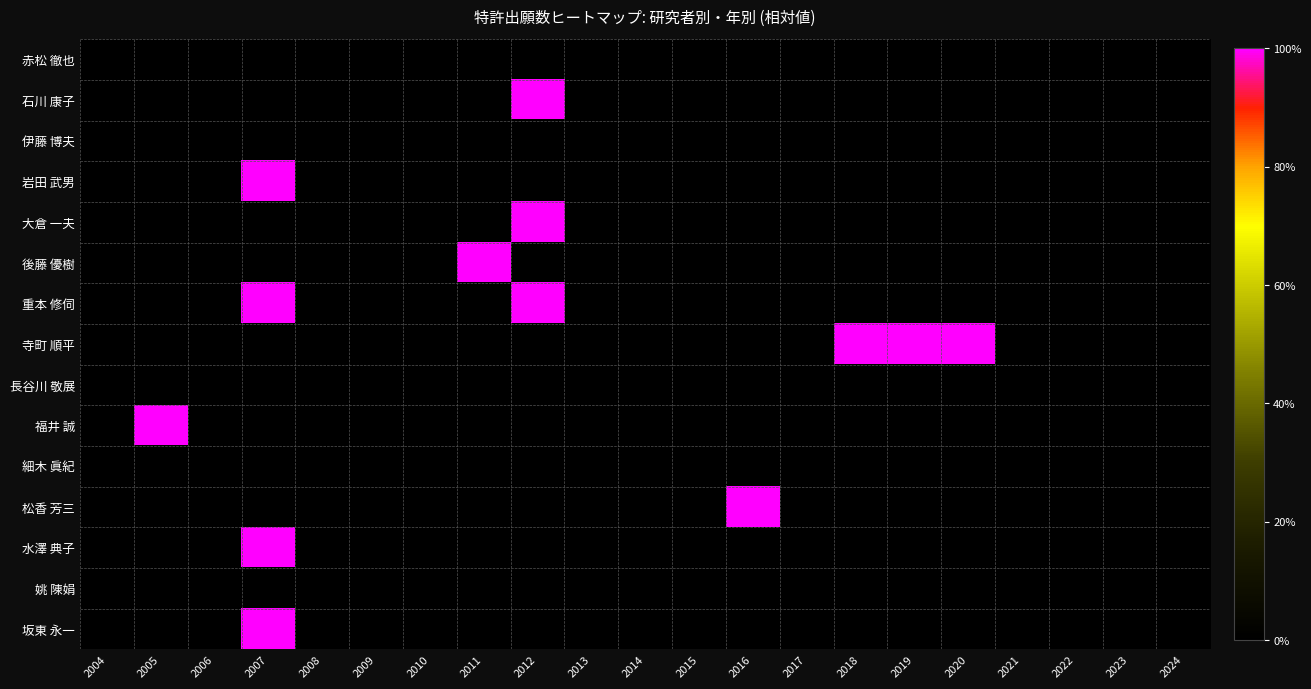

At 2015, list the series in order from largest to smallest.

赤松 徹也, 石川 康子, 伊藤 博夫, 岩田 武男, 大倉 一夫, 後藤 優樹, 重本 修伺, 寺町 順平, 長谷川 敬展, 福井 誠, 細木 眞紀, 松香 芳三, 水澤 典子, 姚 陳娟, 坂東 永一